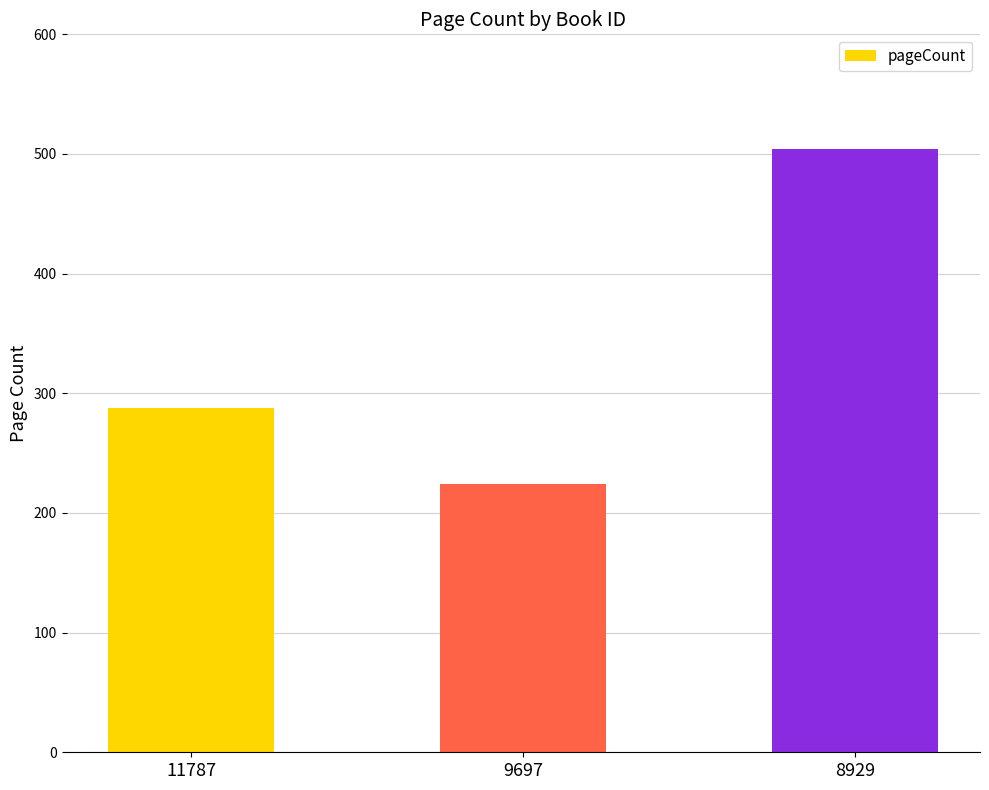

What is the approximate value at 11787, to the nearest 10?

290